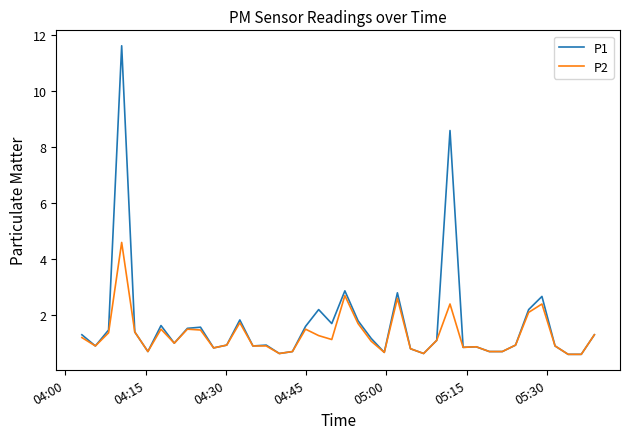

Which series has the widest spread of values?

P1